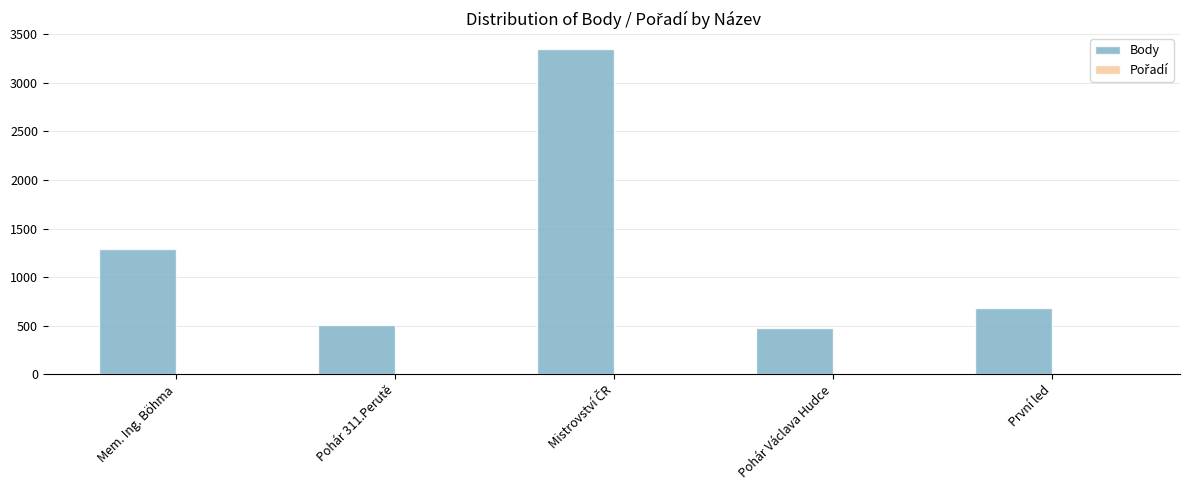

How many distinct data groups are displayed?

2